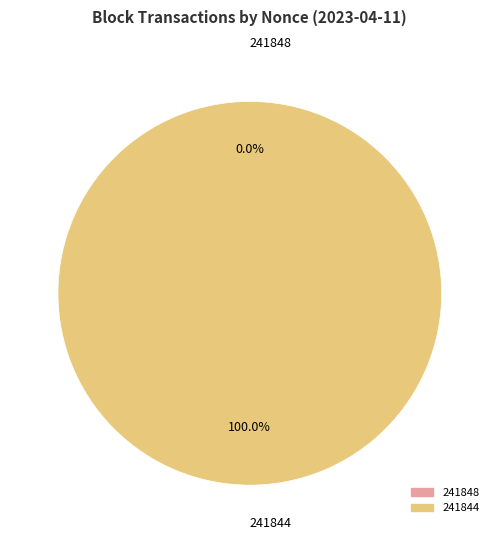

What is the majority slice?

241844